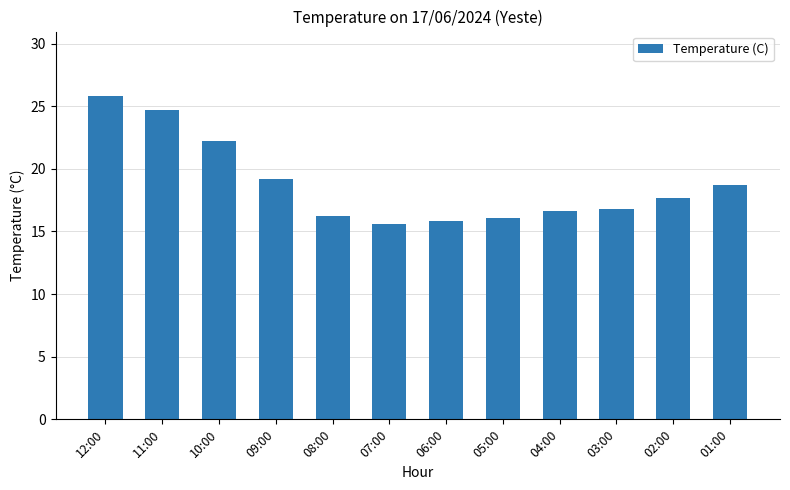

What is the maximum value shown in the chart?

25.8